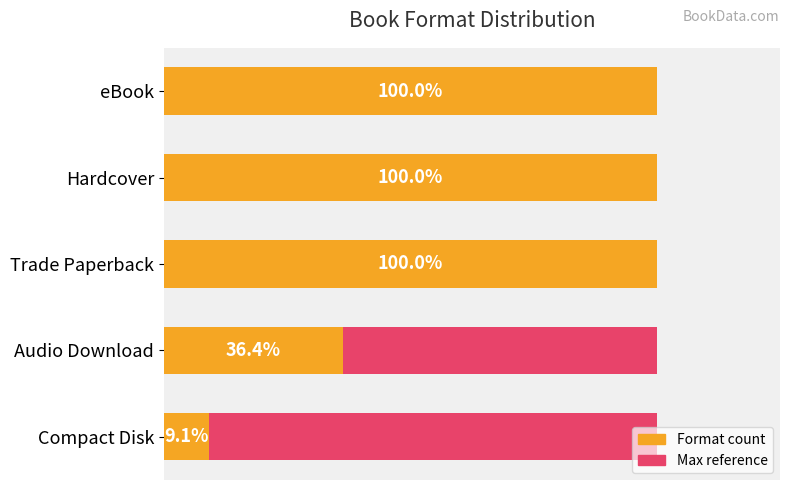

What is the minimum value for Format count?

1.0